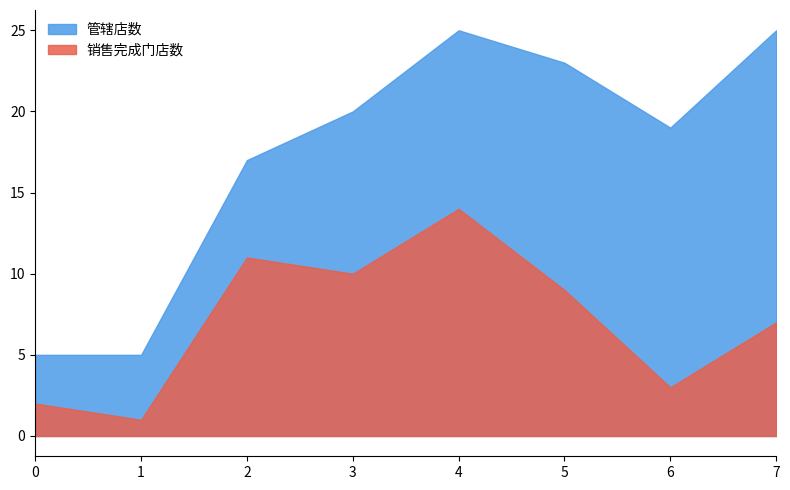

Read the 销售完成门店数 value at 城郊二片区.

11